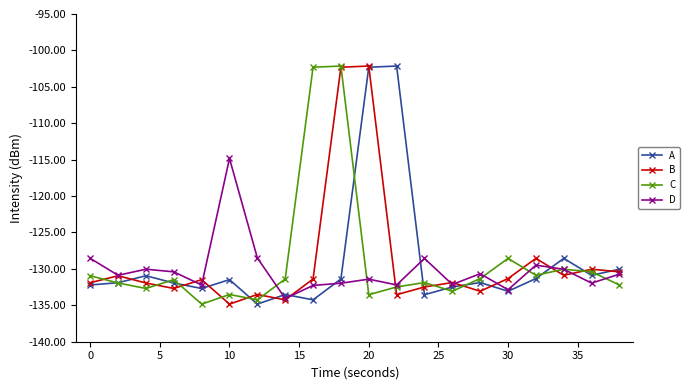

Count the number of categories in the chart.

20